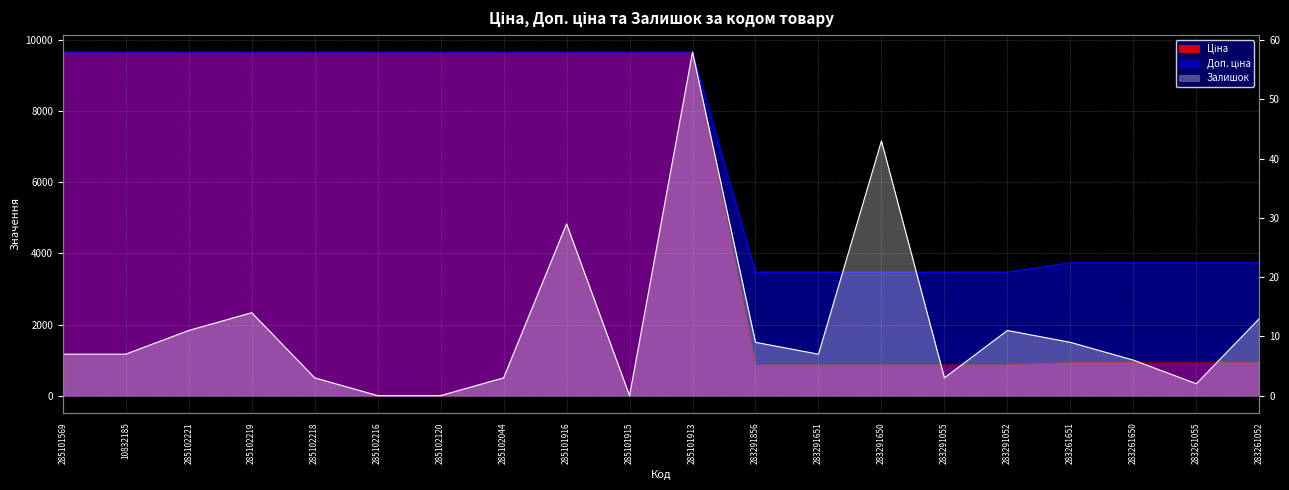

Where is the data nearest to the value 29?

285101916